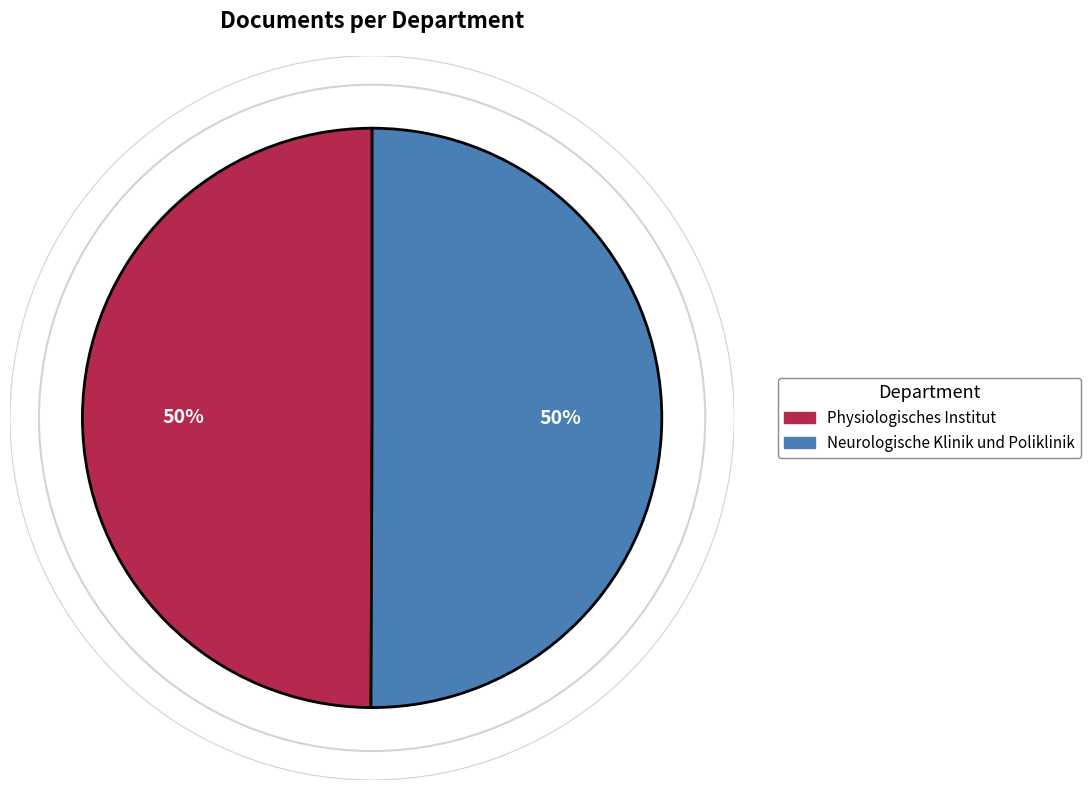

How many slices are in this pie chart?

2